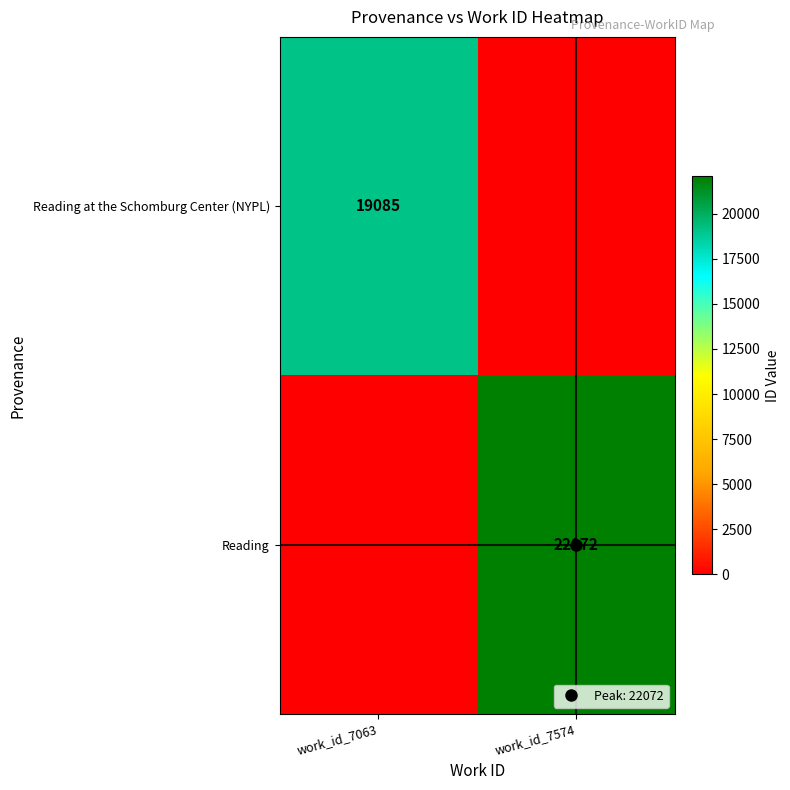

The Reading series shows 8740 at work_id_7063. True or false?

False